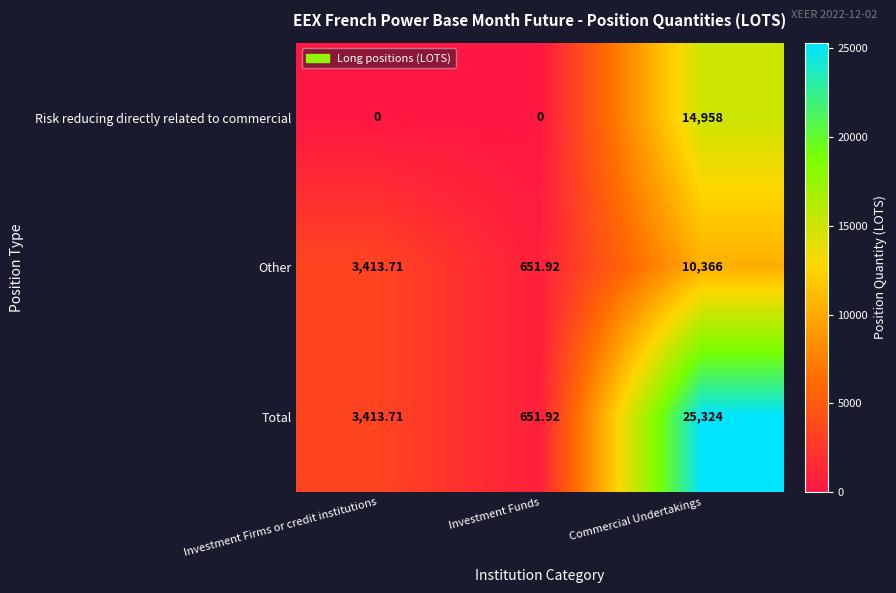

Rank the series by their maximum value, from highest to lowest.

Total, Risk reducing directly related to commercial, Other